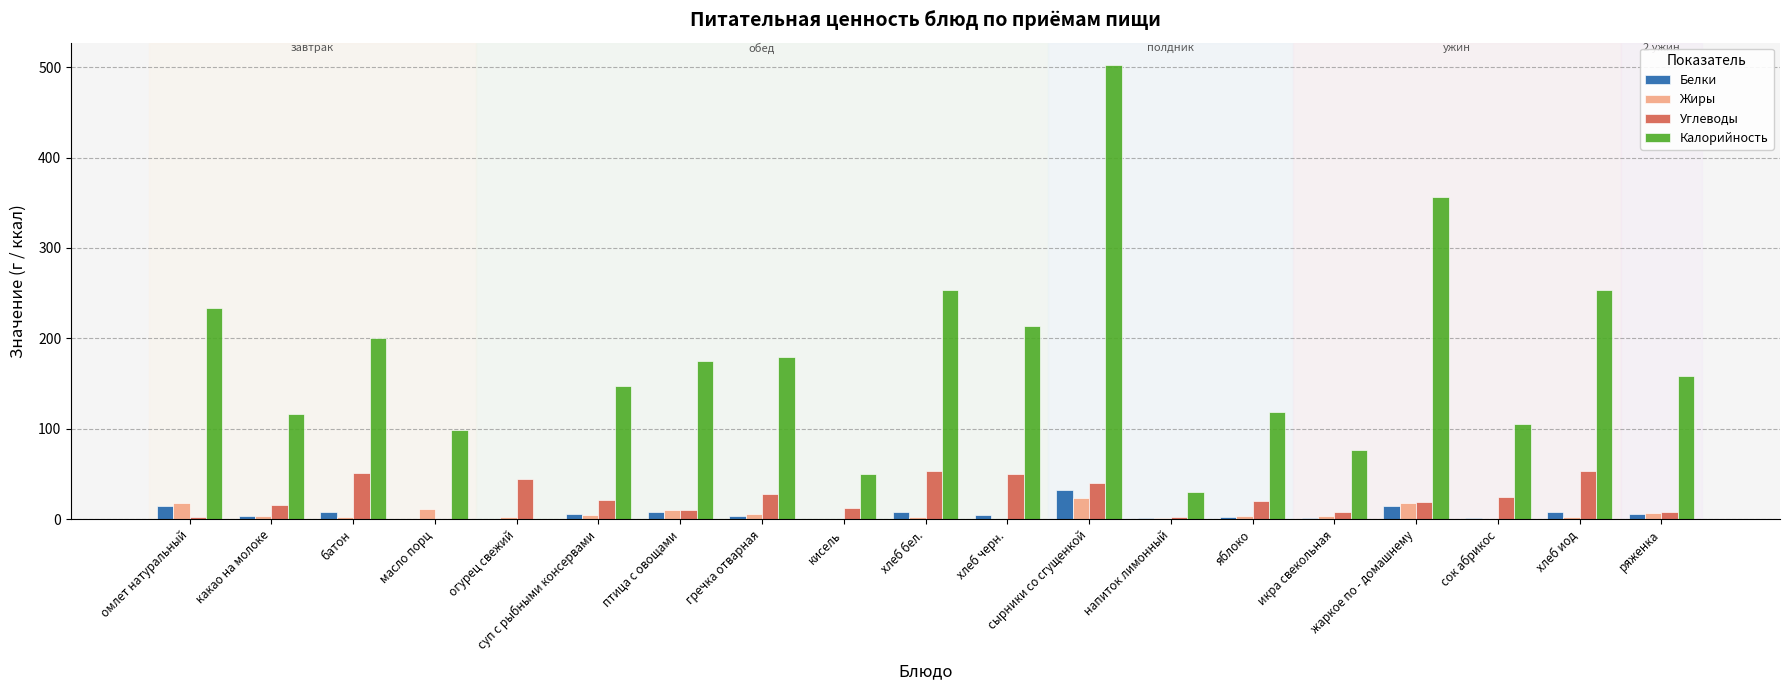

What is the greatest value displayed?

502.0